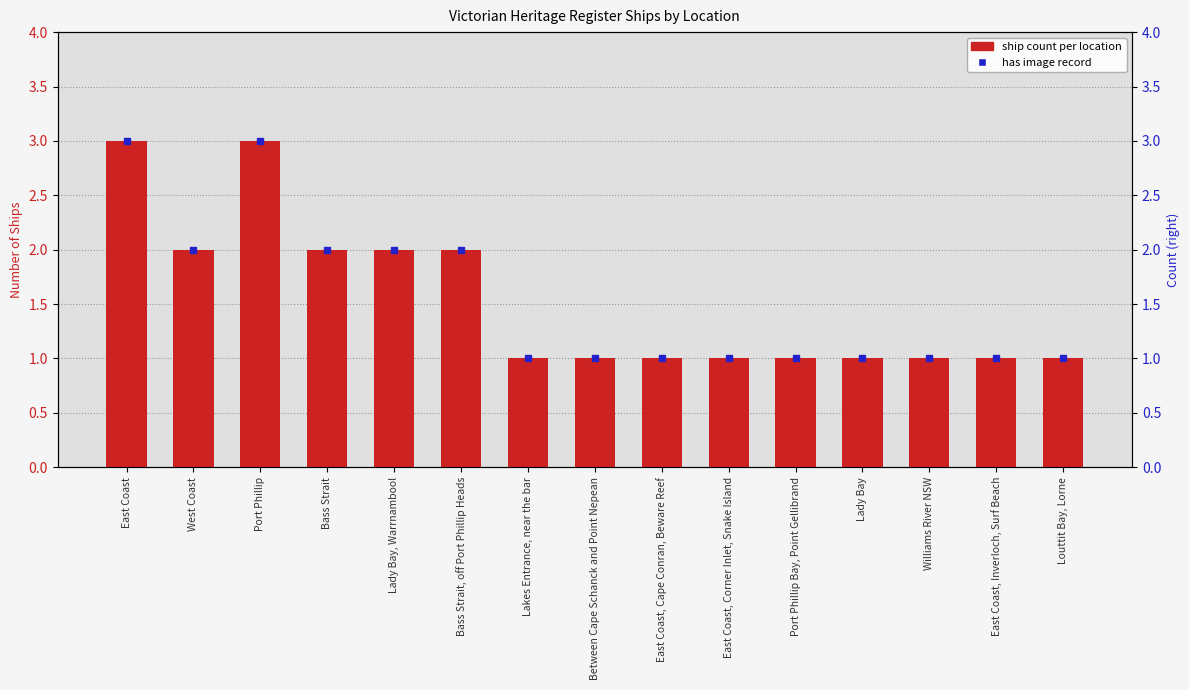

What is the ratio of the value at Port Phillip to the value at Lady Bay, Warrnambool?

1.5